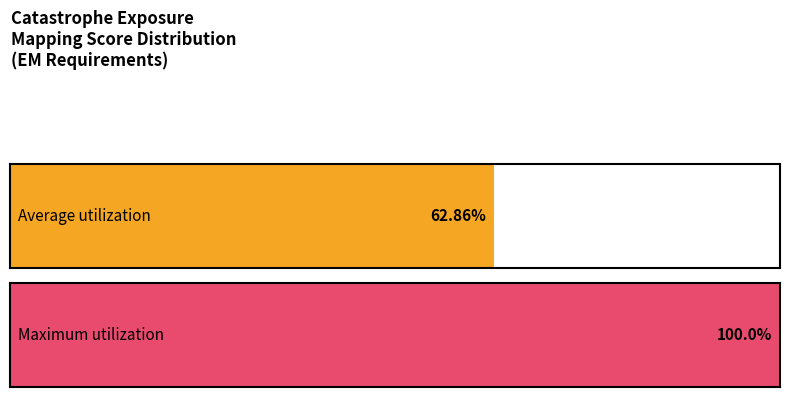

Are the bars grouped side by side (vs. stacked)?

No